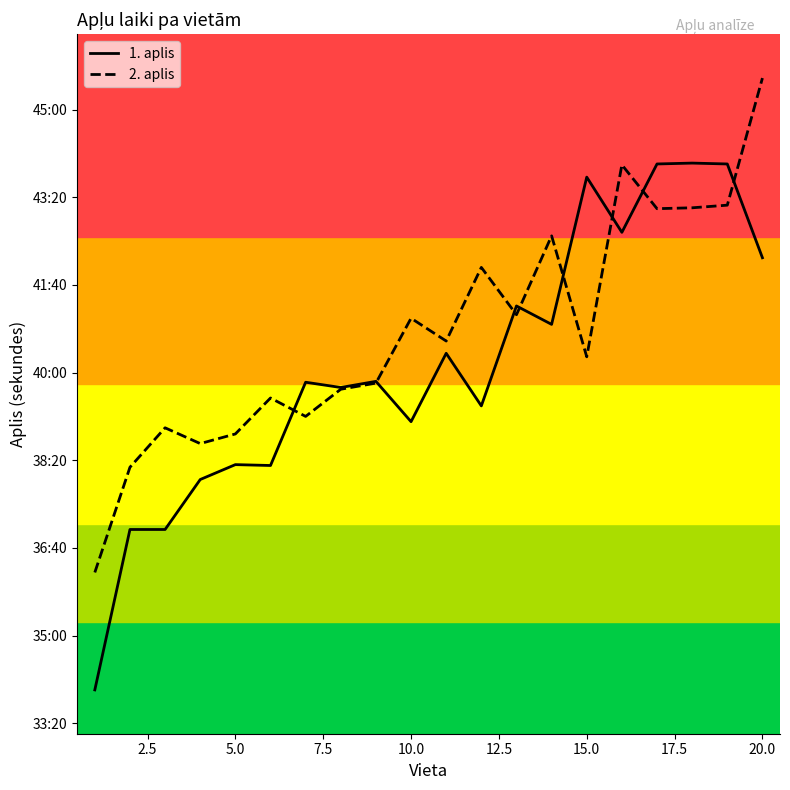

True or false: 2. aplis and 1. aplis intersect in this chart.

True